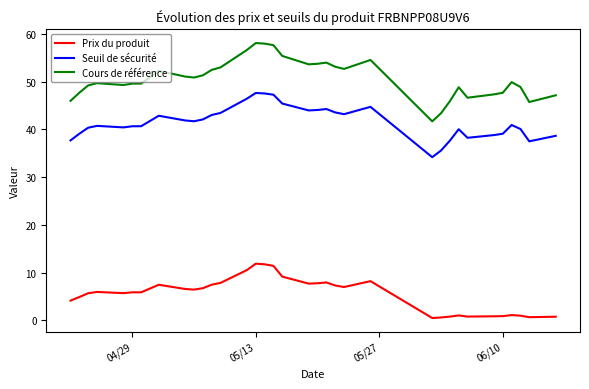

What are all the series names shown in the legend?

Prix du produit, Seuil de sécurité, Cours de référence